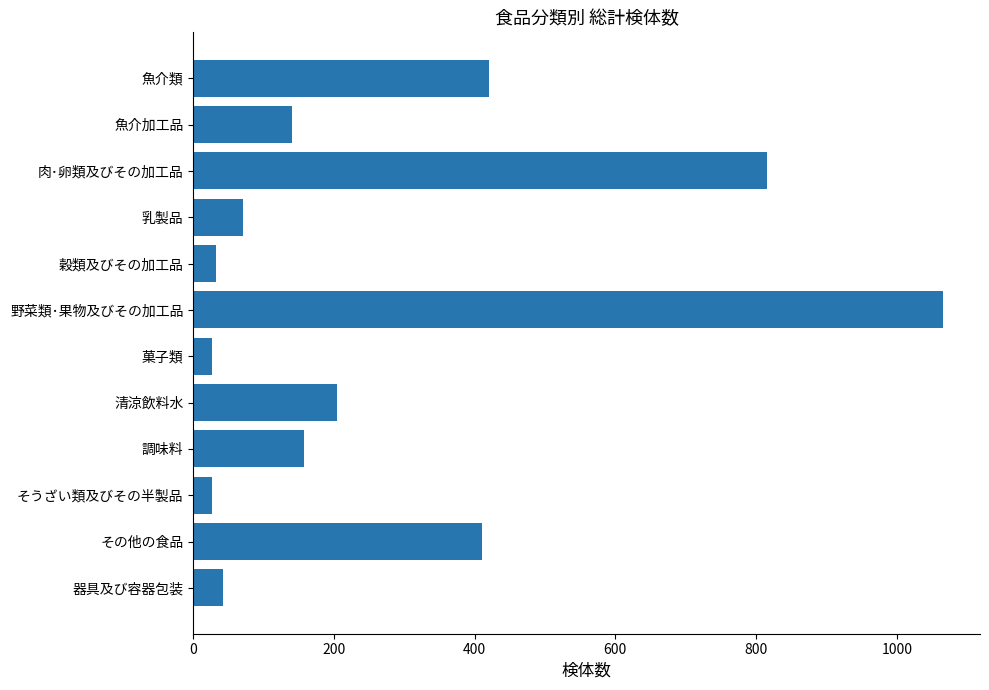

The chart shows a value of 1065 at 野菜類･果物及びその加工品. True or false?

True